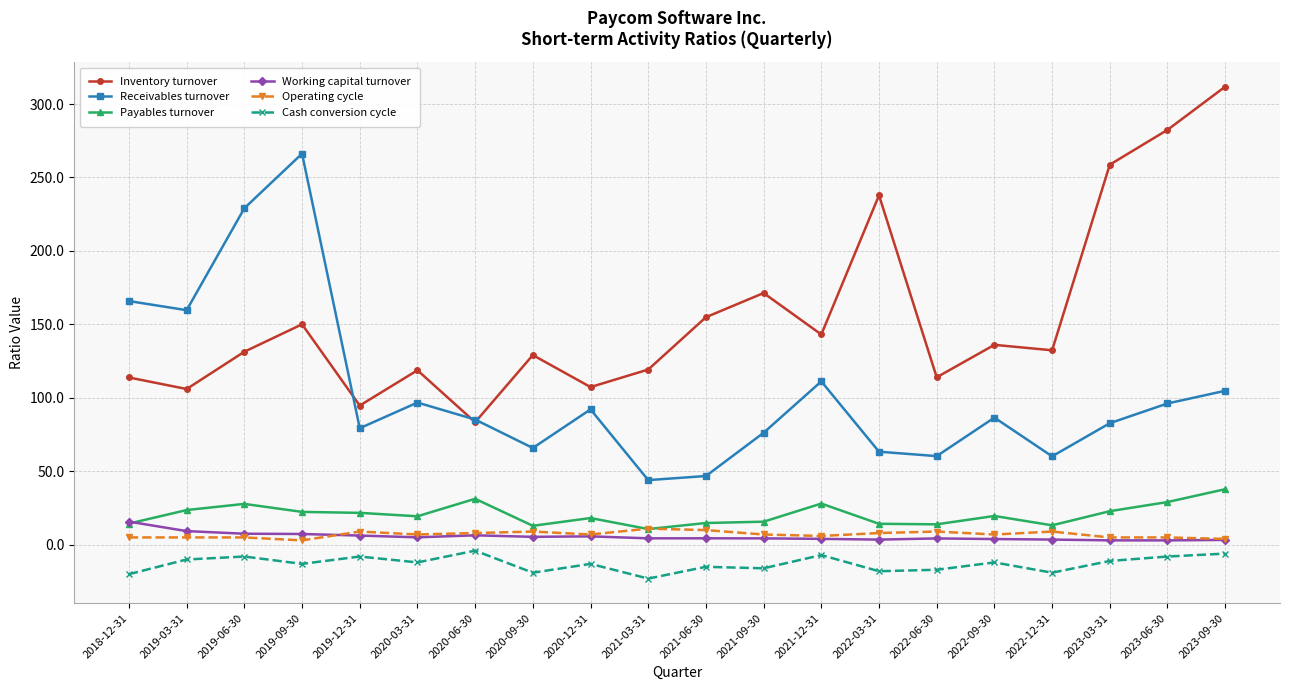

Which category has the lowest value in the Cash conversion cycle series?

2021-03-31